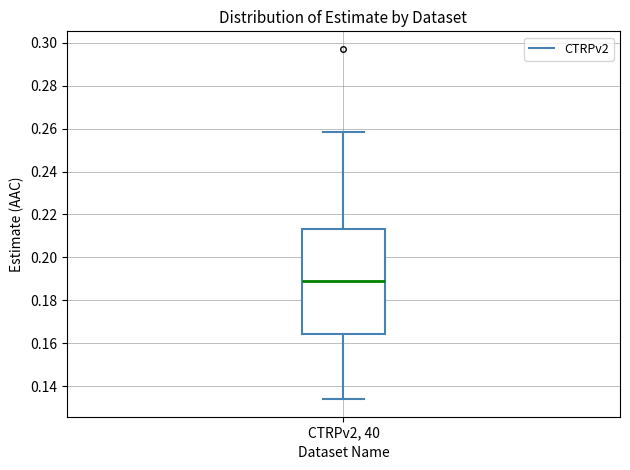

Read this box plot against the y-axis: the position of the median line, the range covered by the box, and the ends of both whiskers. The values are not printed on the chart, so give them approximately, as read against the axis.

median 0.188, box 0.164 to 0.214, whiskers 0.134 to 0.258